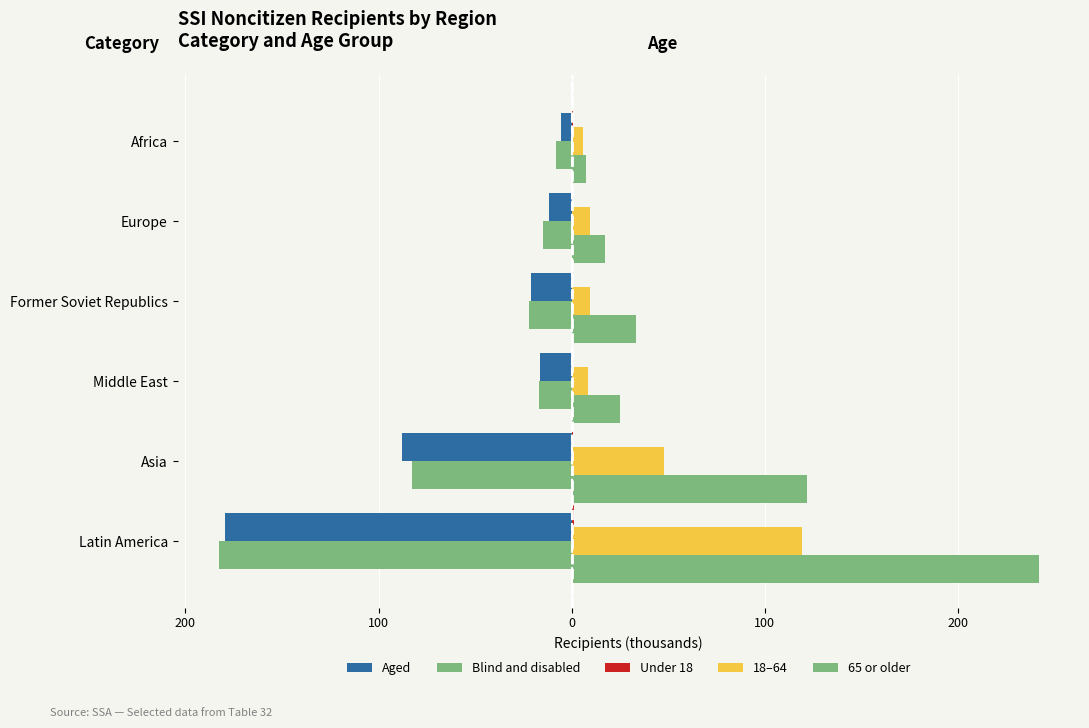

How many distinct data groups are displayed?

5